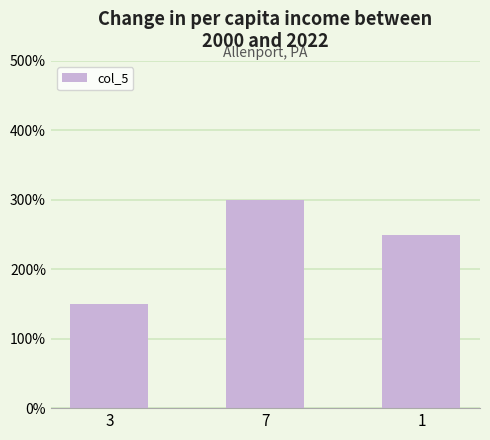

Does the chart contain any negative values?

No